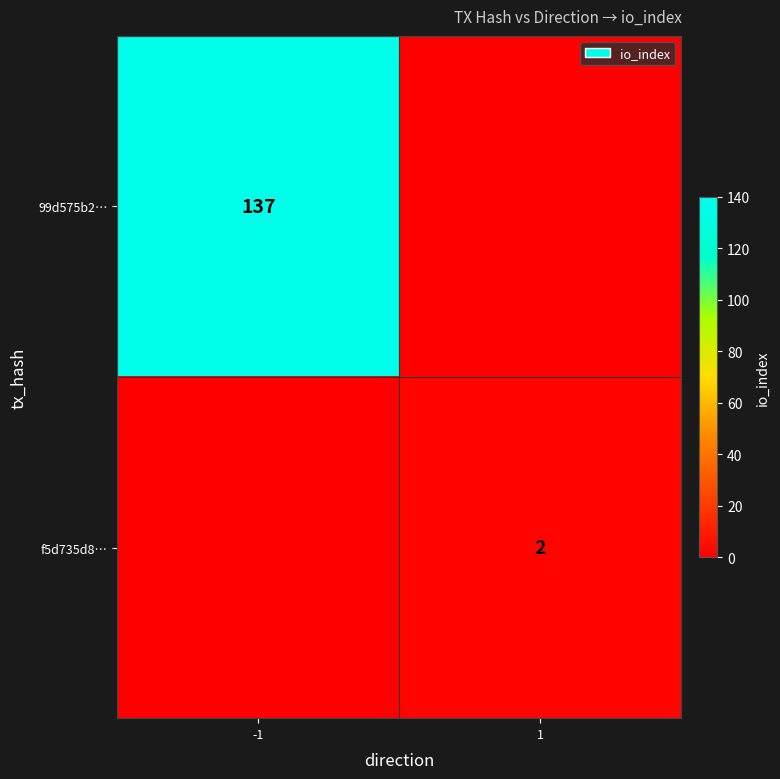

Is it true that f5d735d8… equals 1 at 1?

False